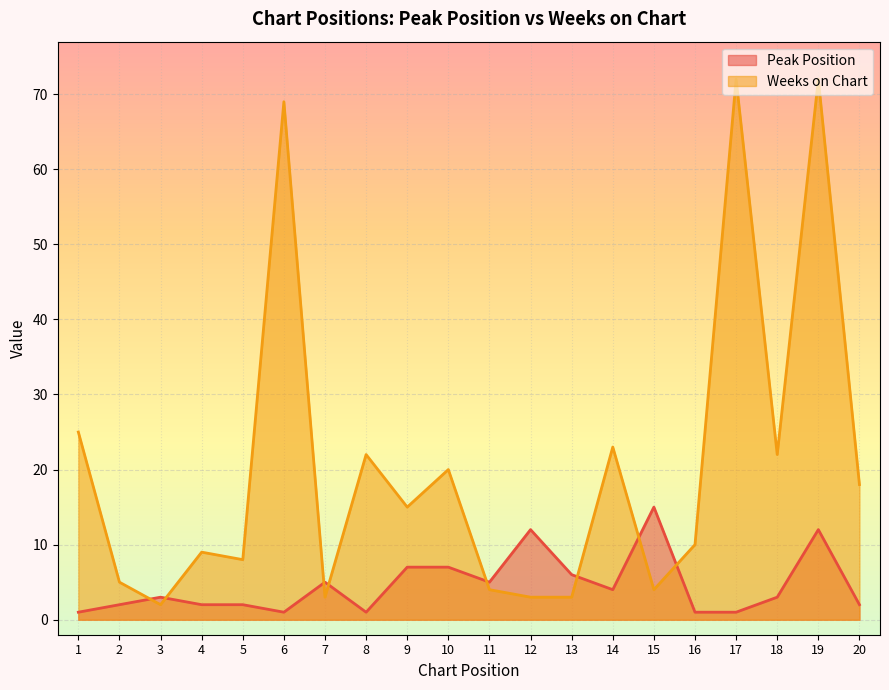

Is the value of Peak Position at 13 greater than the value of Weeks on Chart at 3?

Yes